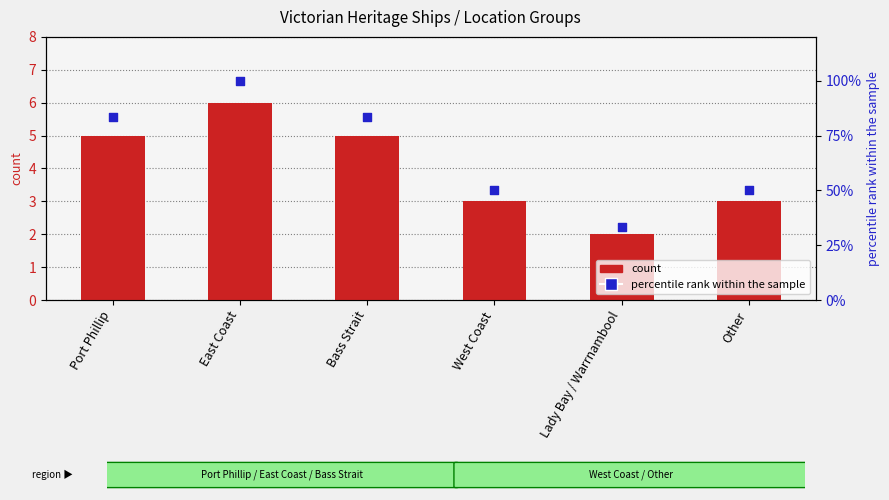

Which series reaches the maximum Y coordinate?

percentile rank within the sample